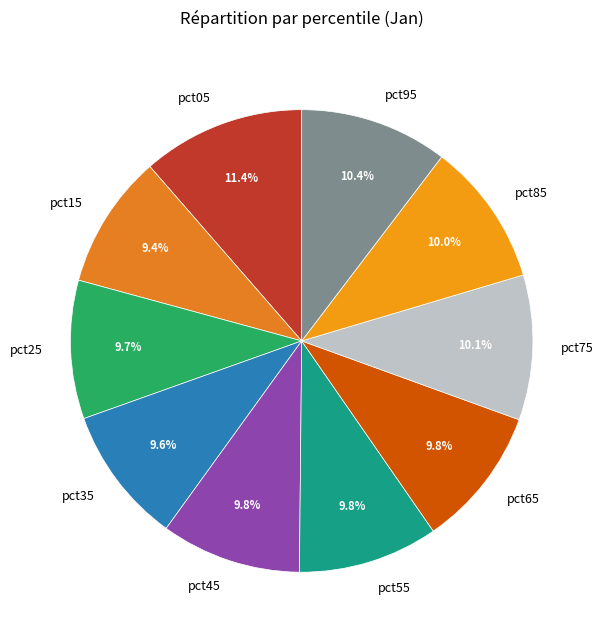

What is the total percentage of pct05 and pct45?

21.2%